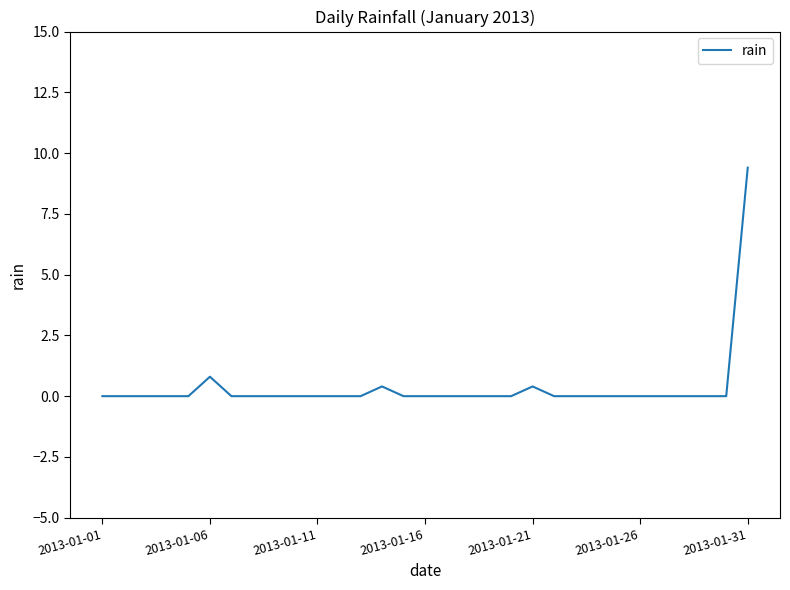

What is the difference between the maximum and minimum values?

9.4